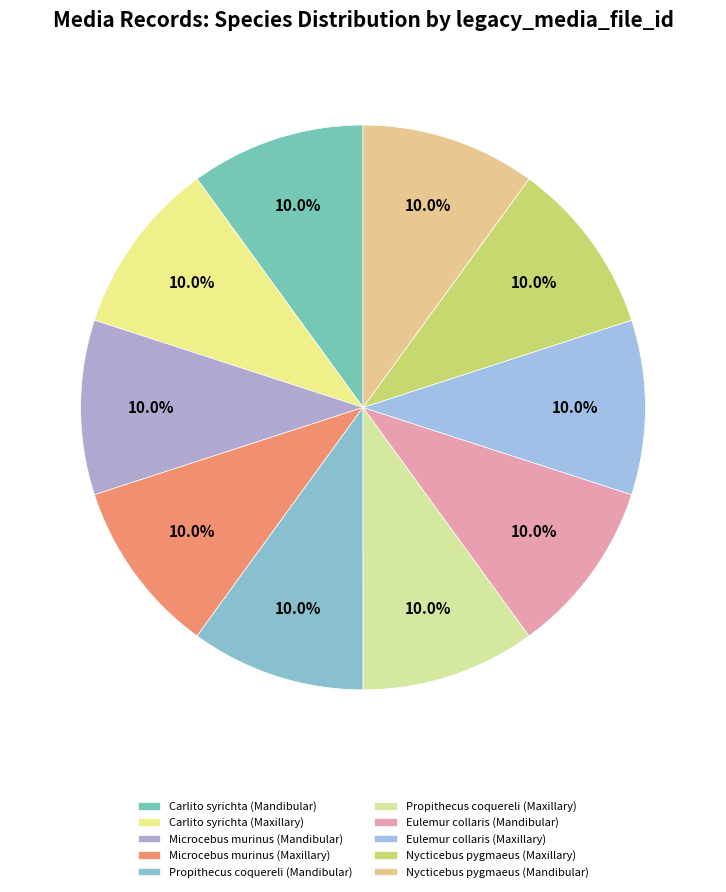

How many segments does this pie chart have?

10